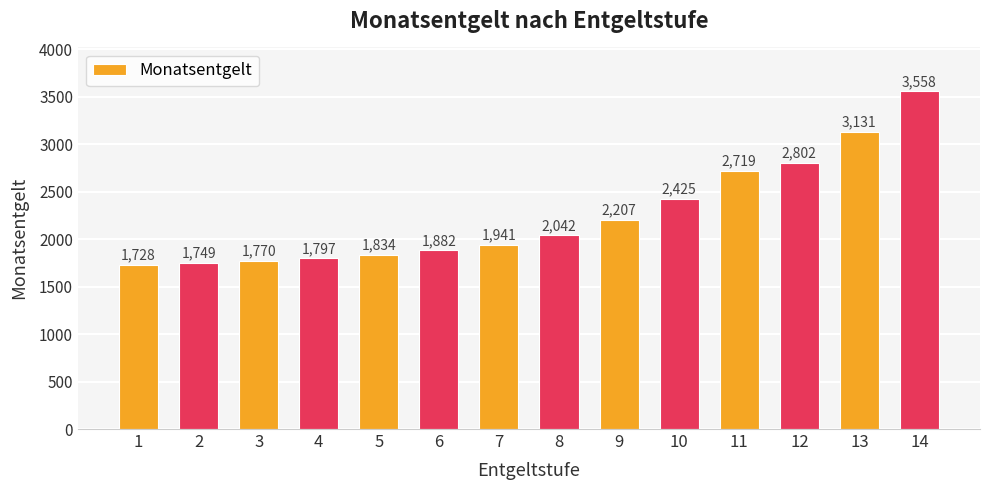

Between 7 and 5, which is larger?

7